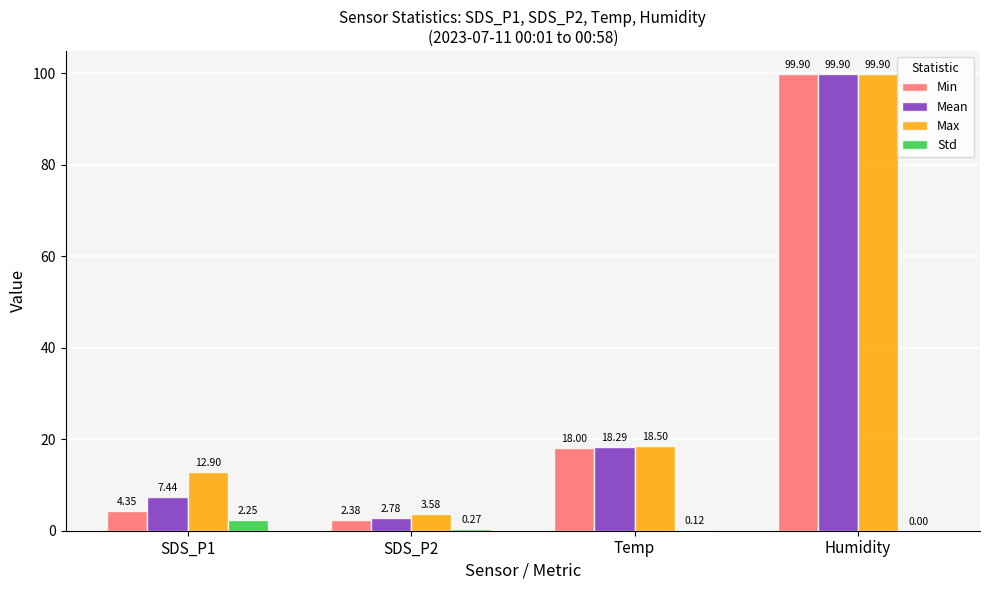

What is the sum of all Std values?

2.6